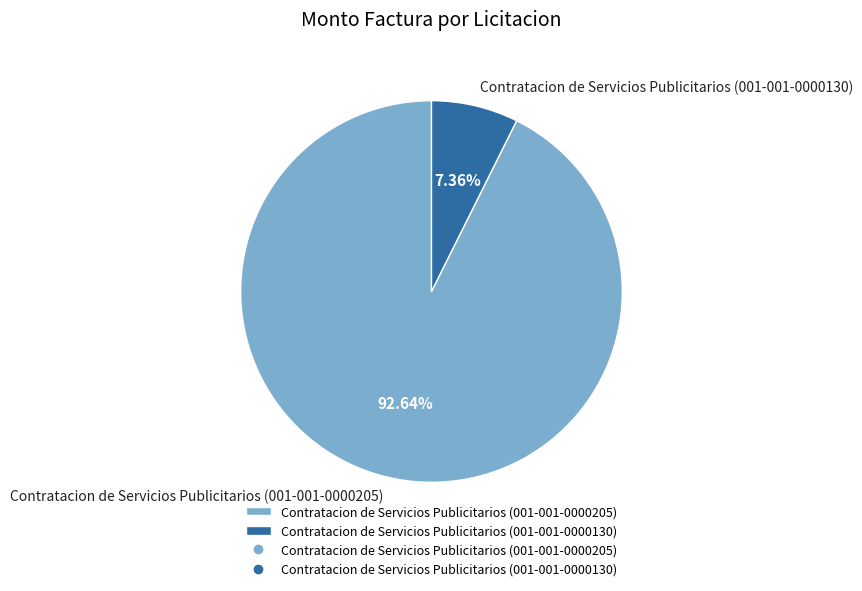

Approximately how many times larger is the value at Contratacion de Servicios Publicitarios (001-001-0000130) compared to Contratacion de Servicios Publicitarios (001-001-0000205)?

0.1